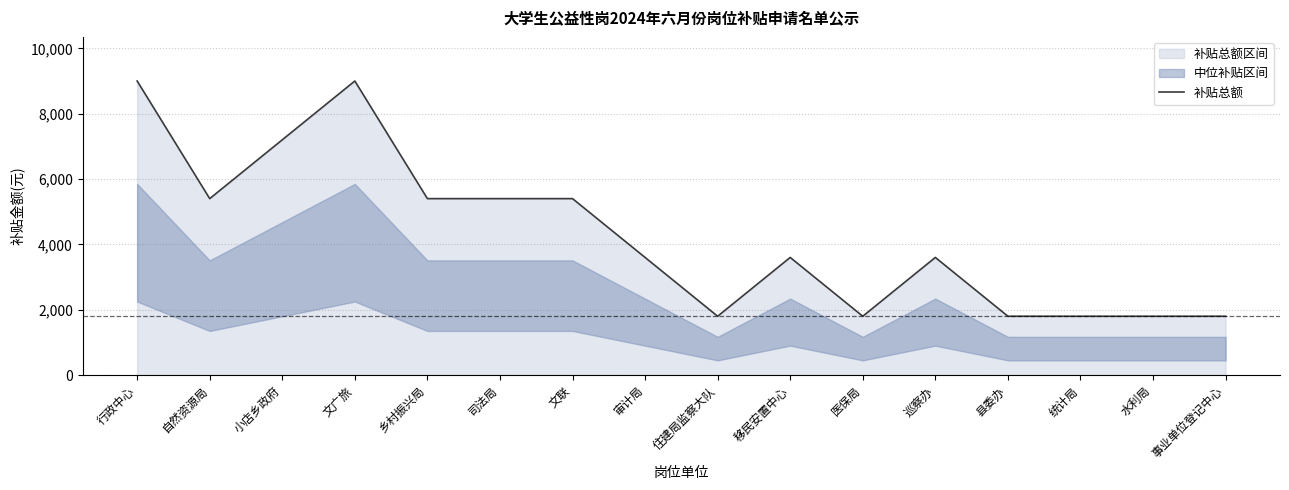

Read the value at 乡村振兴局.

5400